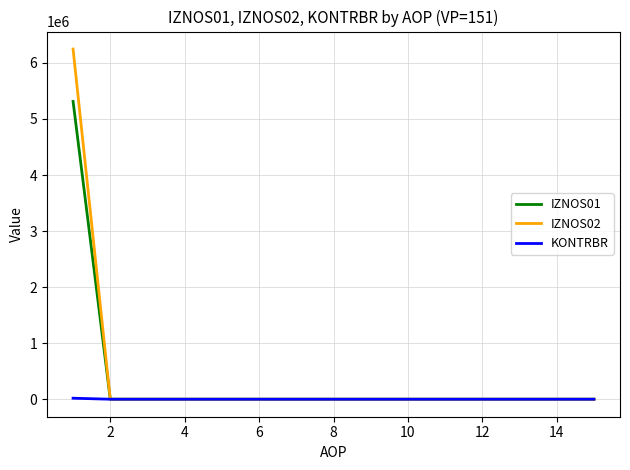

Which series has the largest range (max minus min)?

IZNOS02